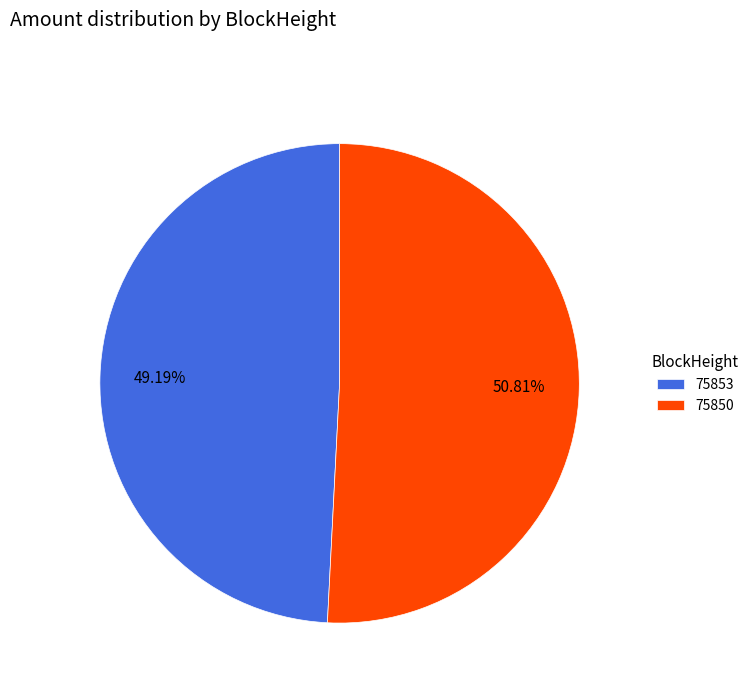

To the nearest percent, what is the difference between the largest and smallest slice percentages?

2%